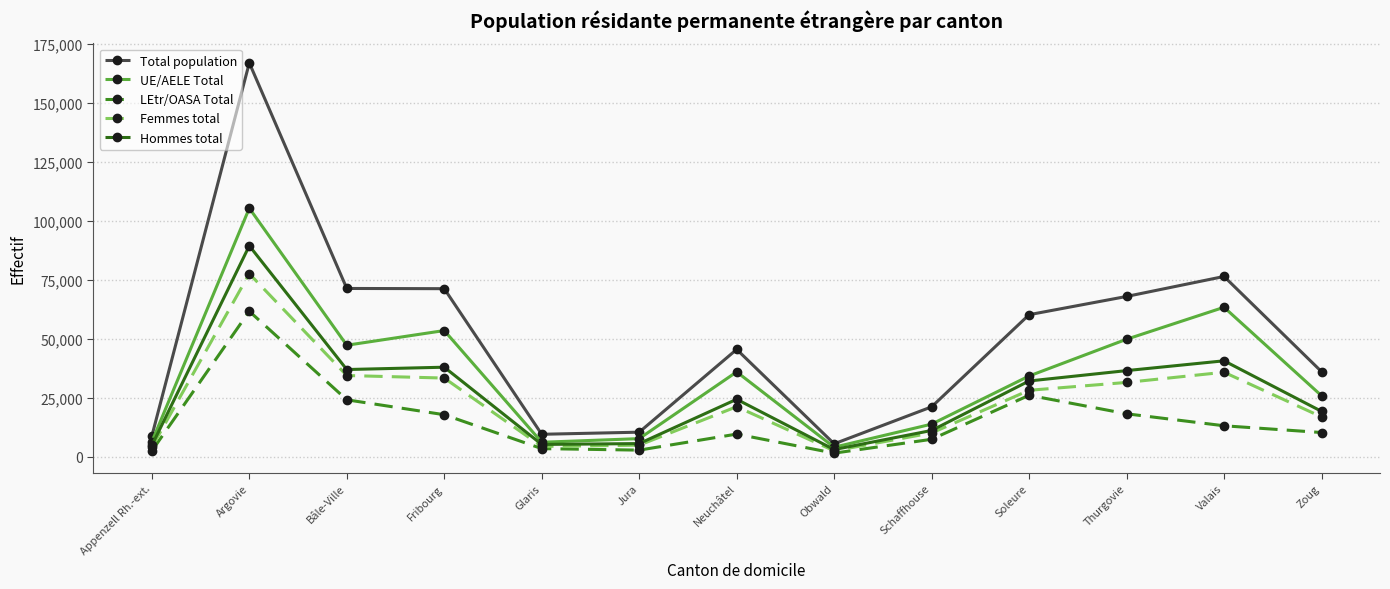

What is the value of the Total population point at the 13th from the left?

35982